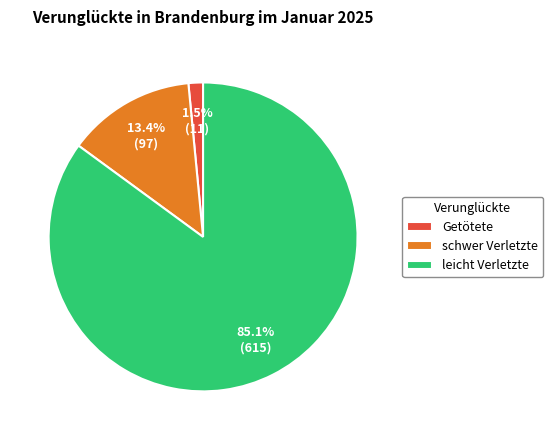

The schwer Verletzte slice represents 24% of the pie. True or false?

False